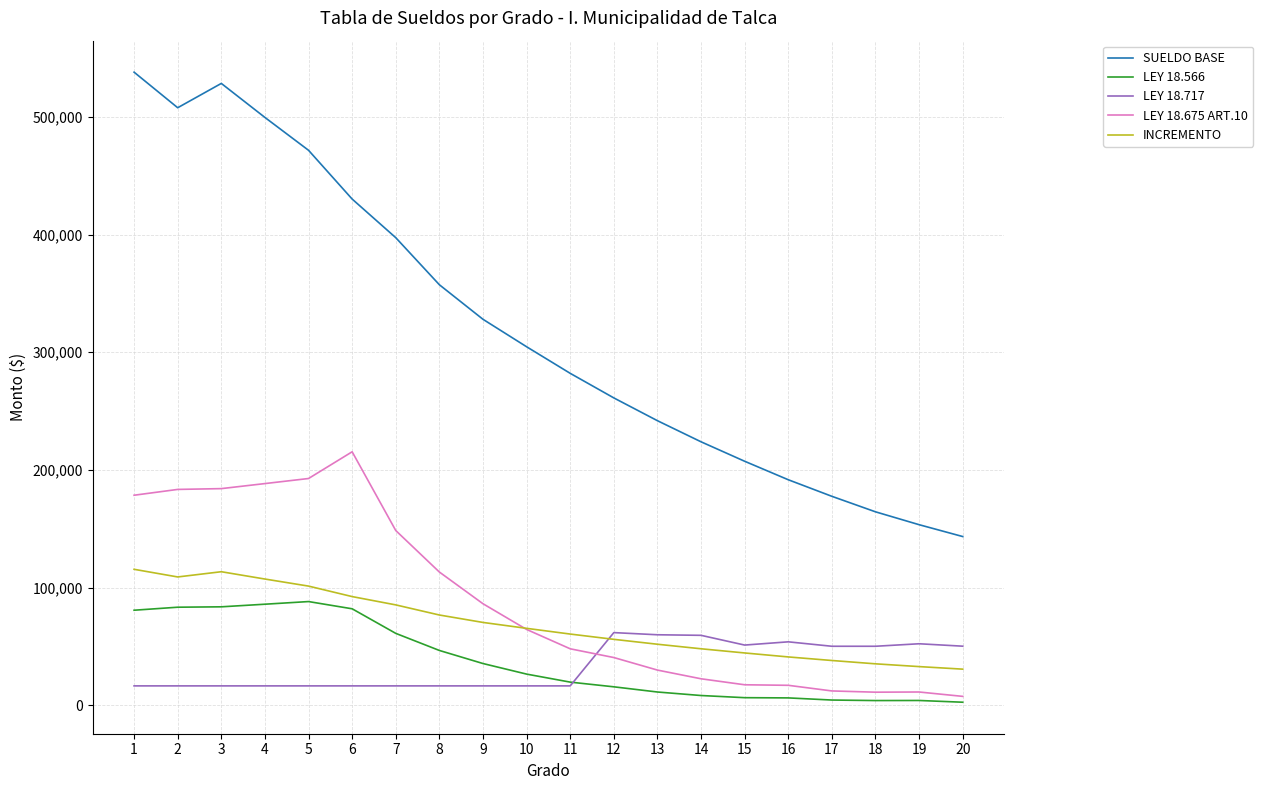

Between 8 and 10, which series saw the biggest shift?

SUELDO BASE